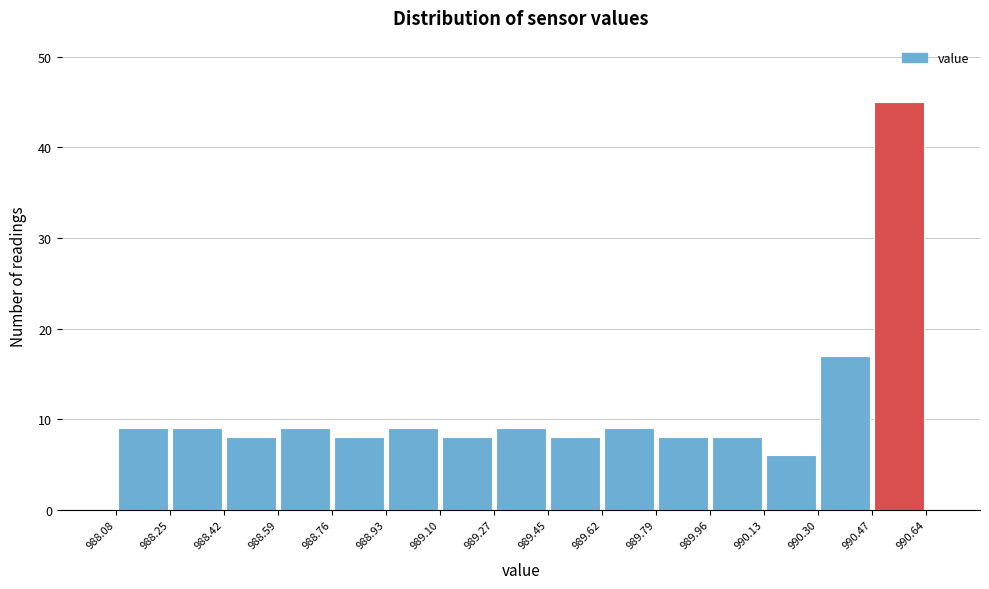

What is the height of the bar covering 989.96 to 990.13 on the x-axis? The values are not printed on the chart, so give them approximately, as read against the axis.

8